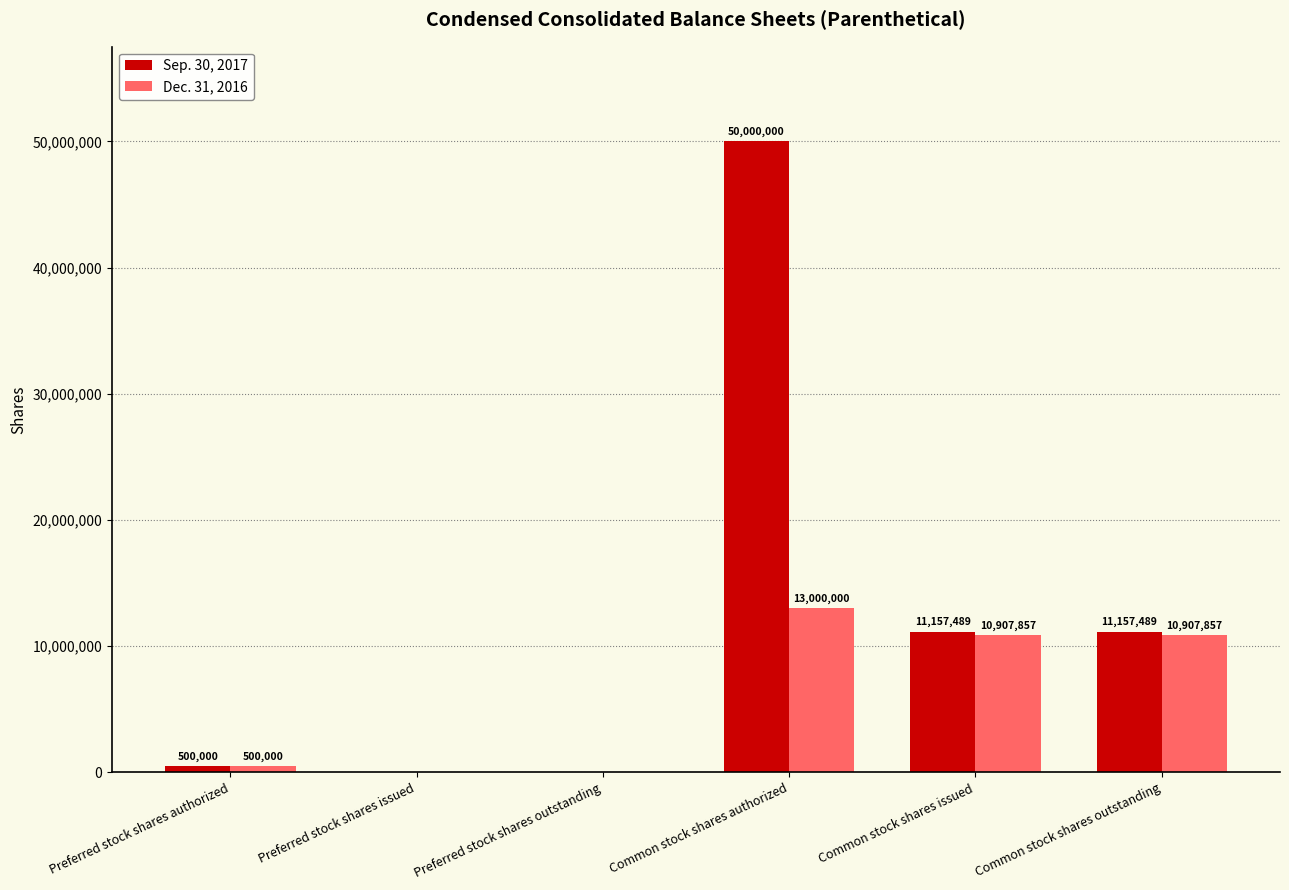

At which label does Dec. 31, 2016 reach its peak?

Common stock shares authorized